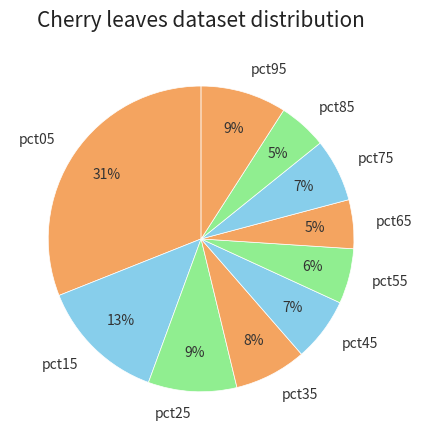

Is it true that pct55 is 1% of the pie?

False